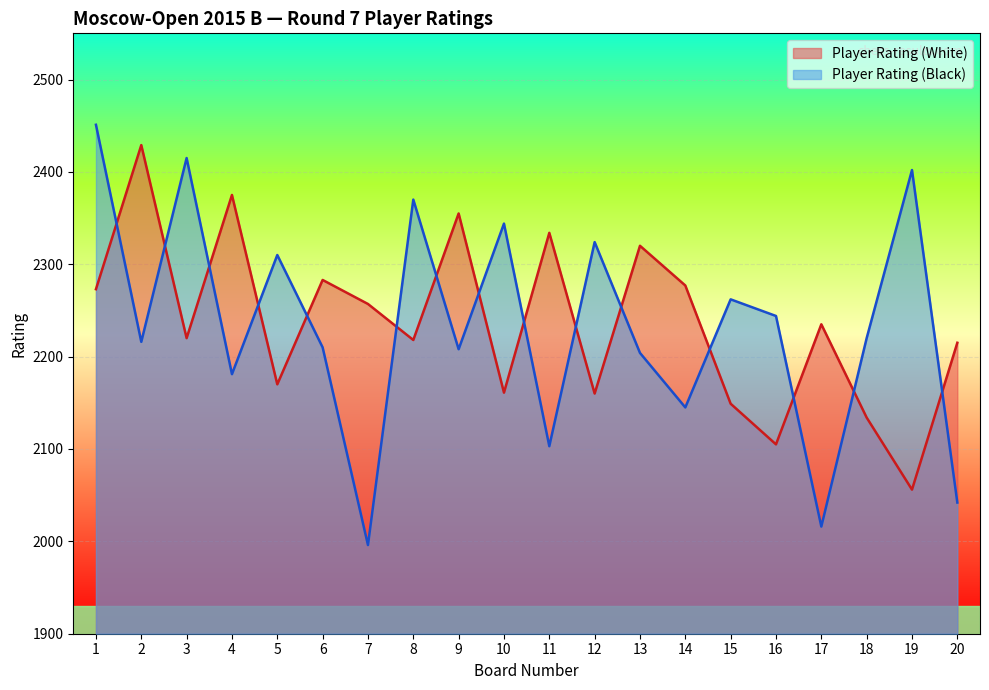

What is the minimum value for Player Rating (White)?

2056